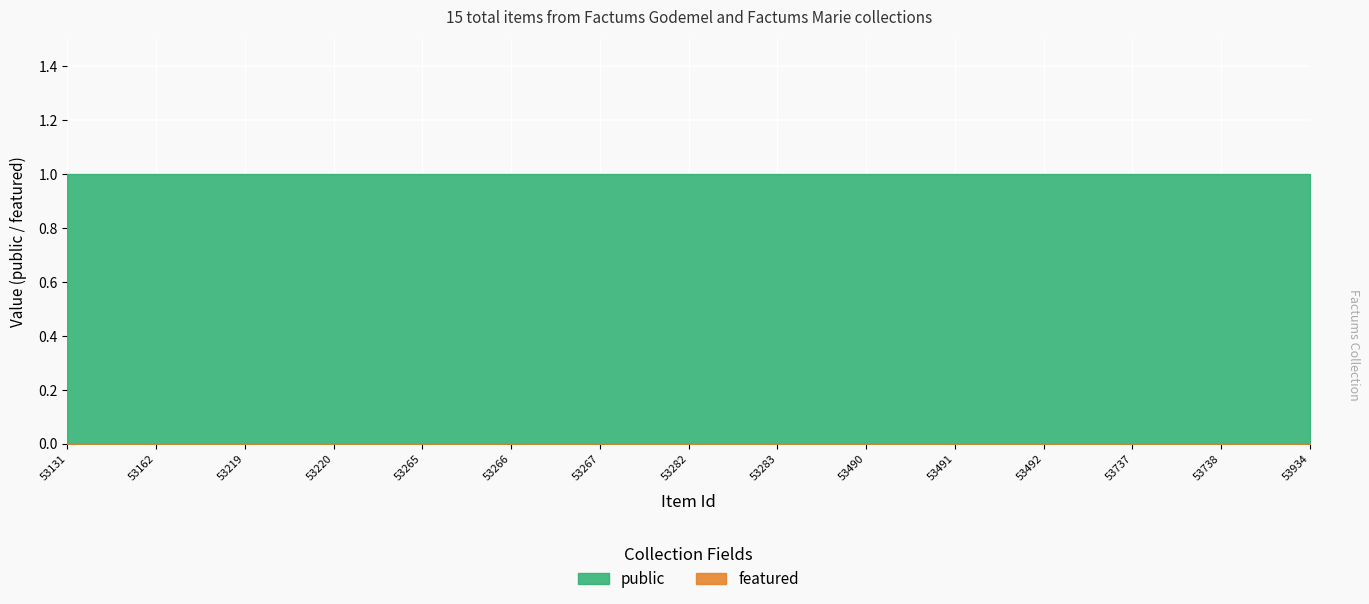

How many lines are shown in the chart?

2